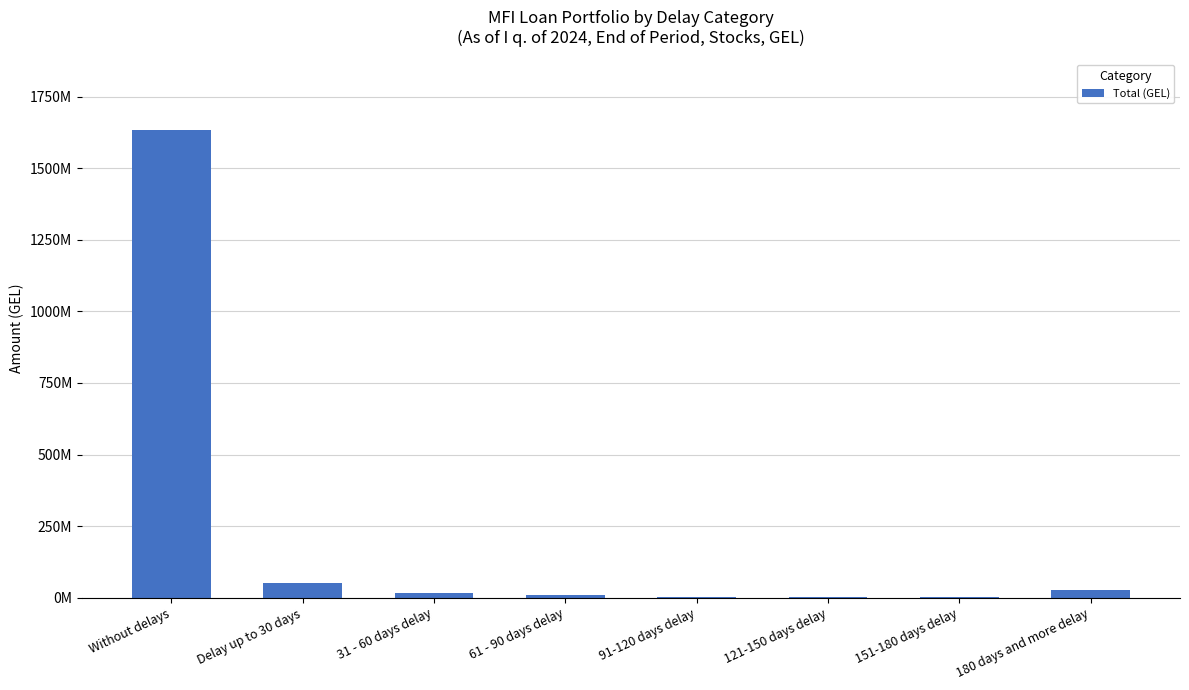

What is the minimum value shown in the chart?

2995751.4